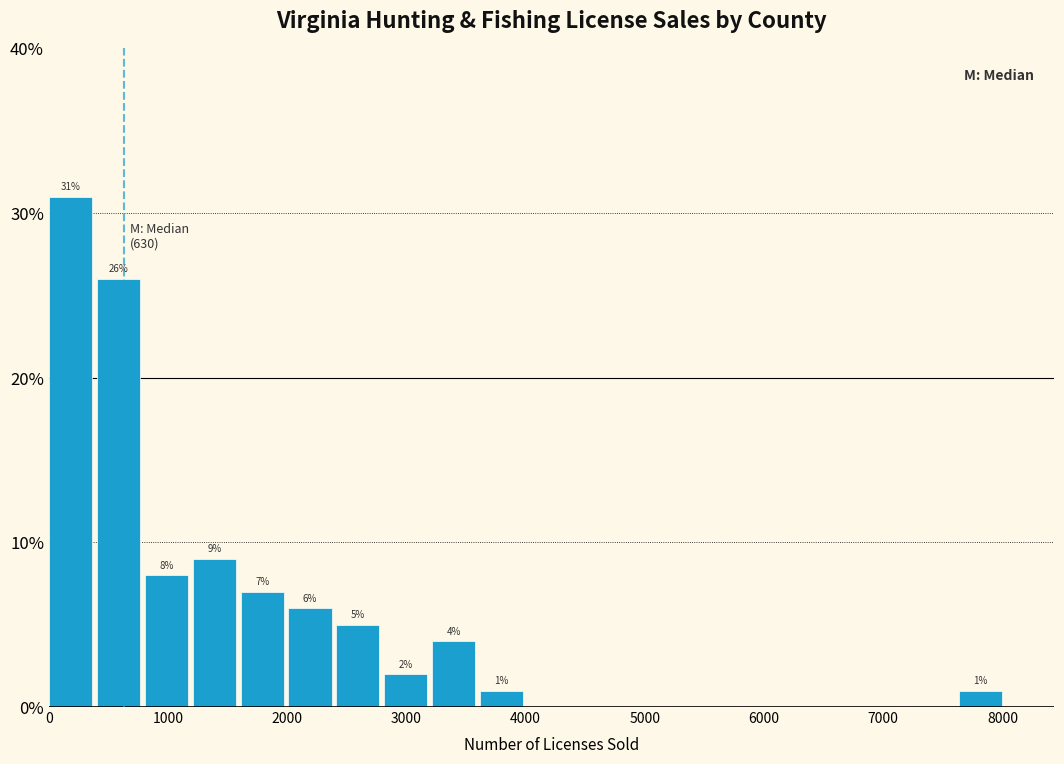

Over which range of the x-axis is the bar tallest?

0 to 400